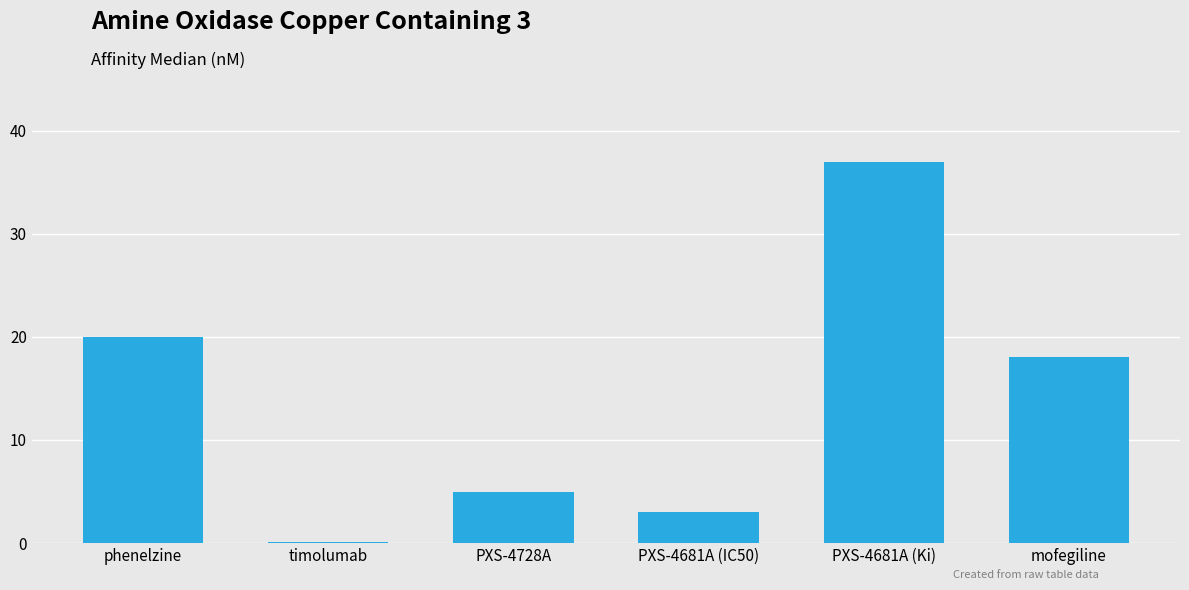

The value at PXS-4728A is 5.0. True or false?

True